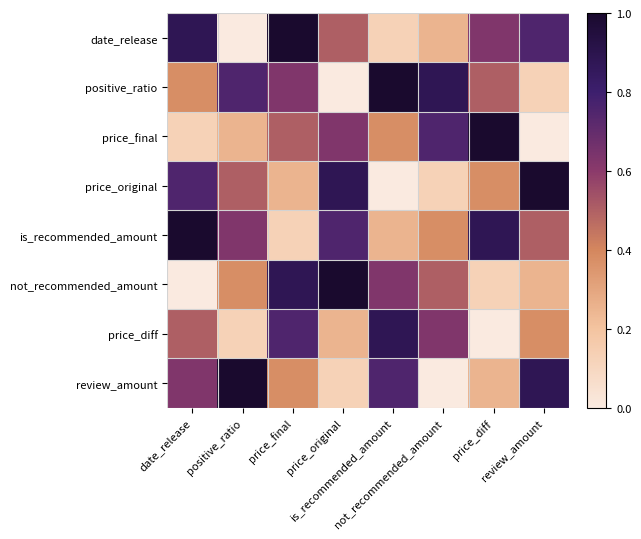

Which series has the largest range (max minus min)?

date_release